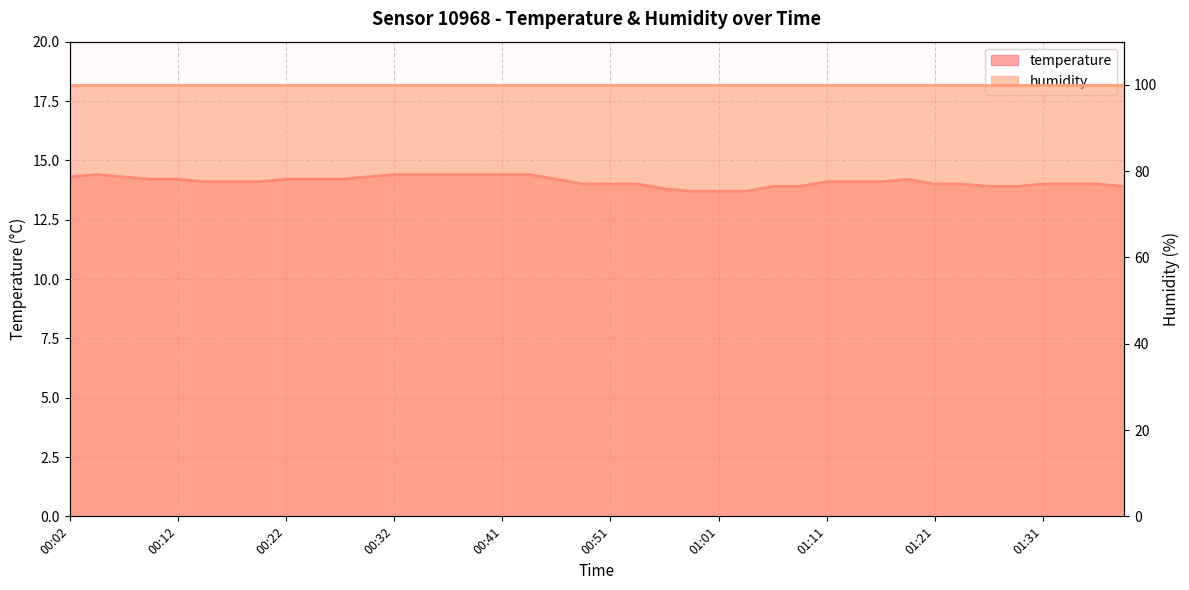

Reading right to left, list all the values displayed in this chart.

13.9	14.0	14.0	14.0	13.9	13.9	14.0	14.0	14.2	14.1	14.1	14.1	13.9	13.9	13.7	13.7	13.7	13.8	14.0	14.0	14.0	14.2	14.4	14.4	14.4	14.4	14.4	14.4	14.3	14.2	14.2	14.2	14.1	14.1	14.1	14.2	14.2	14.3	14.4	14.3